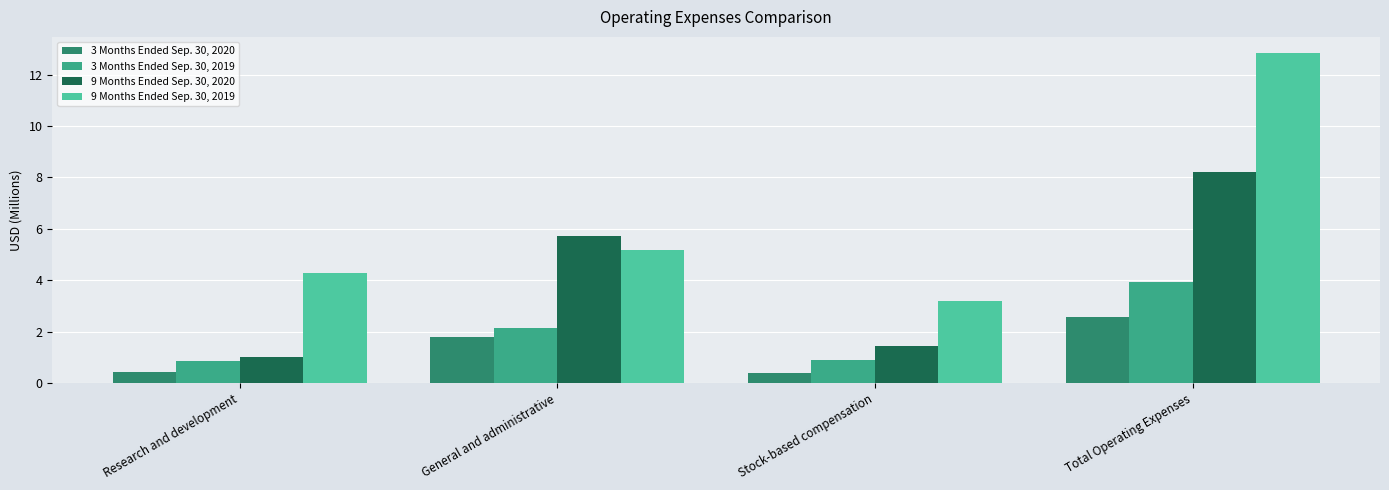

Between Research and development and Total Operating Expenses, which series saw the biggest shift?

9 Months Ended Sep. 30, 2019